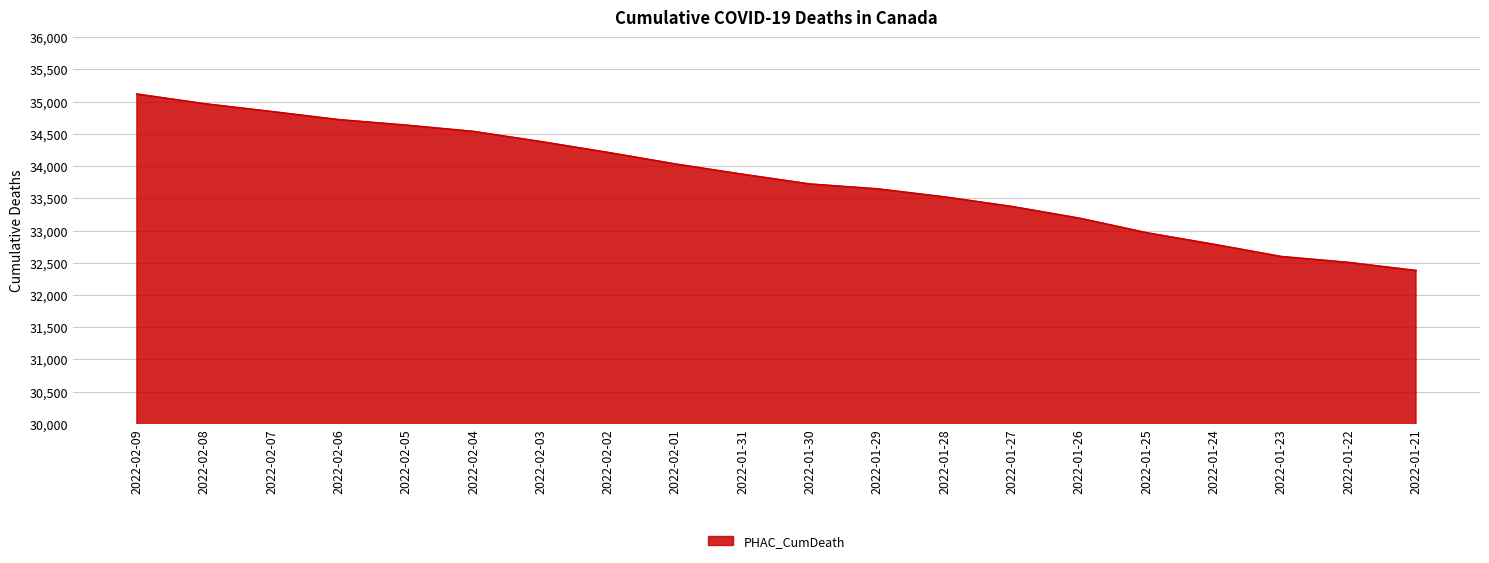

What is the ratio of the value at 2022-02-02 to the value at 2022-02-01?

1.0